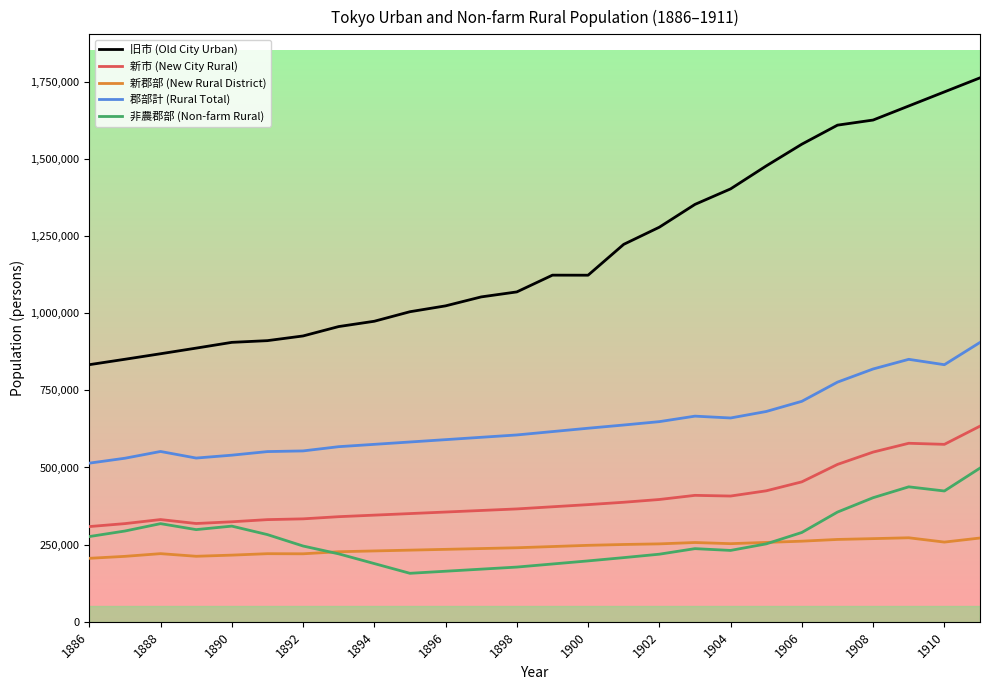

Which series has the largest total across all categories?

旧市 (Old City Urban)